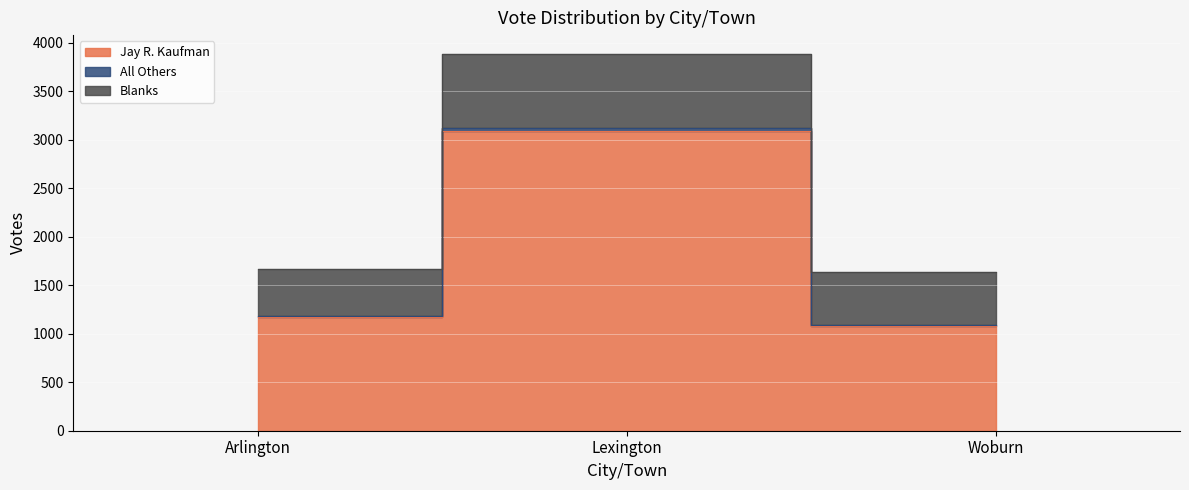

True or false: Jay R. Kaufman has a value of 1178 at Arlington.

True